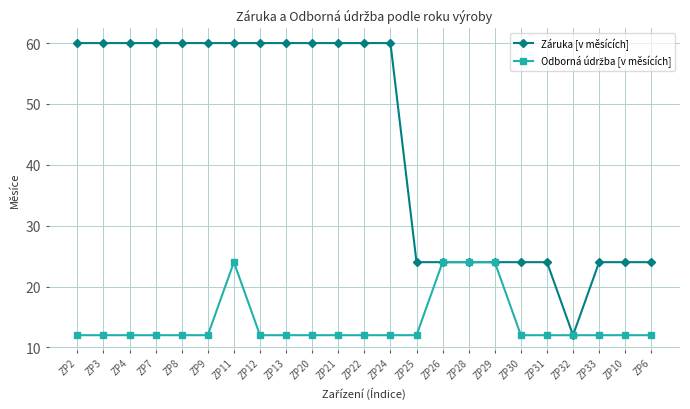

Read the Záruka [v měsících] value at ZP3, to the nearest 10.

60